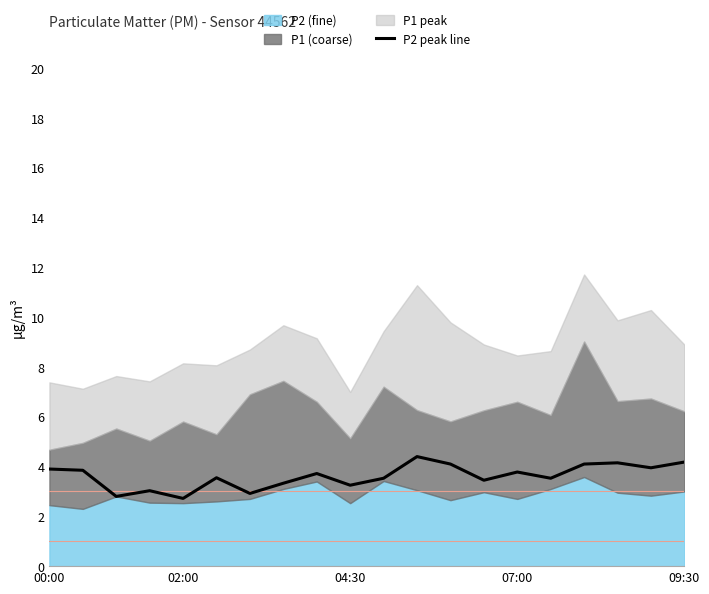

How many interior local valleys (lower than both neighbors) does the data have?

7